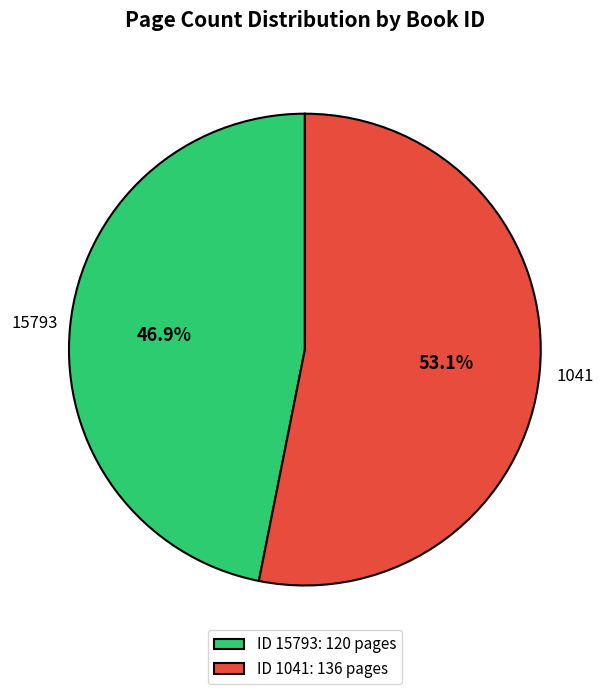

To the nearest percent, what is the difference between the largest and smallest slice percentages?

6%